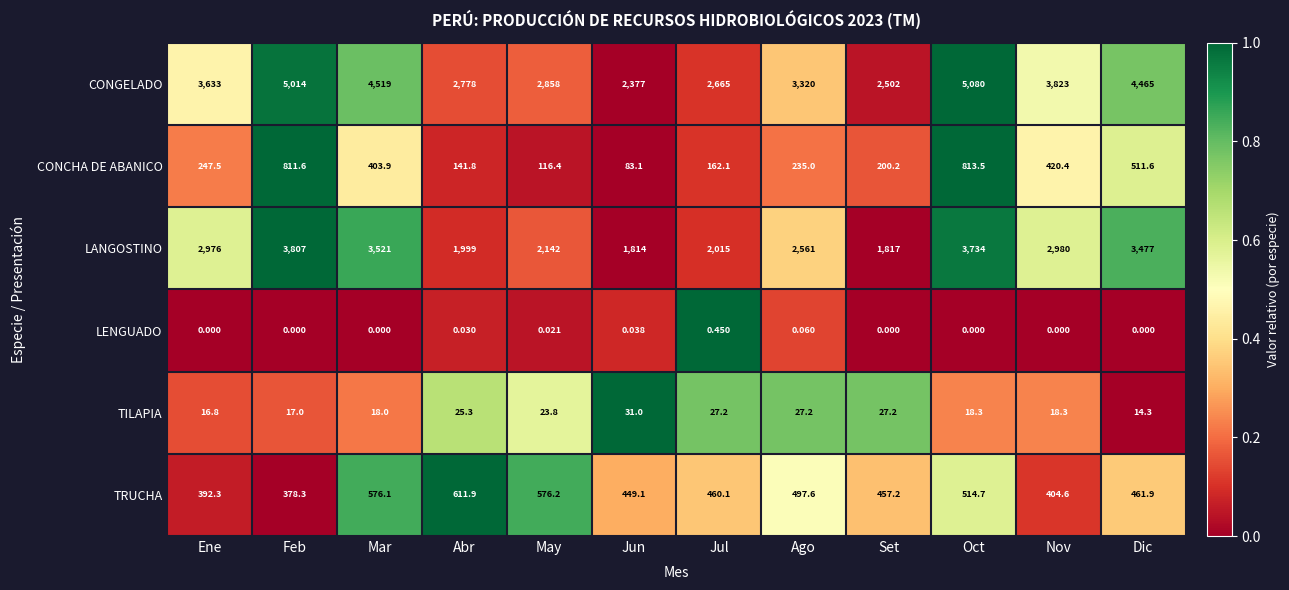

Where is TRUCHA nearest to the value 495?

Ago